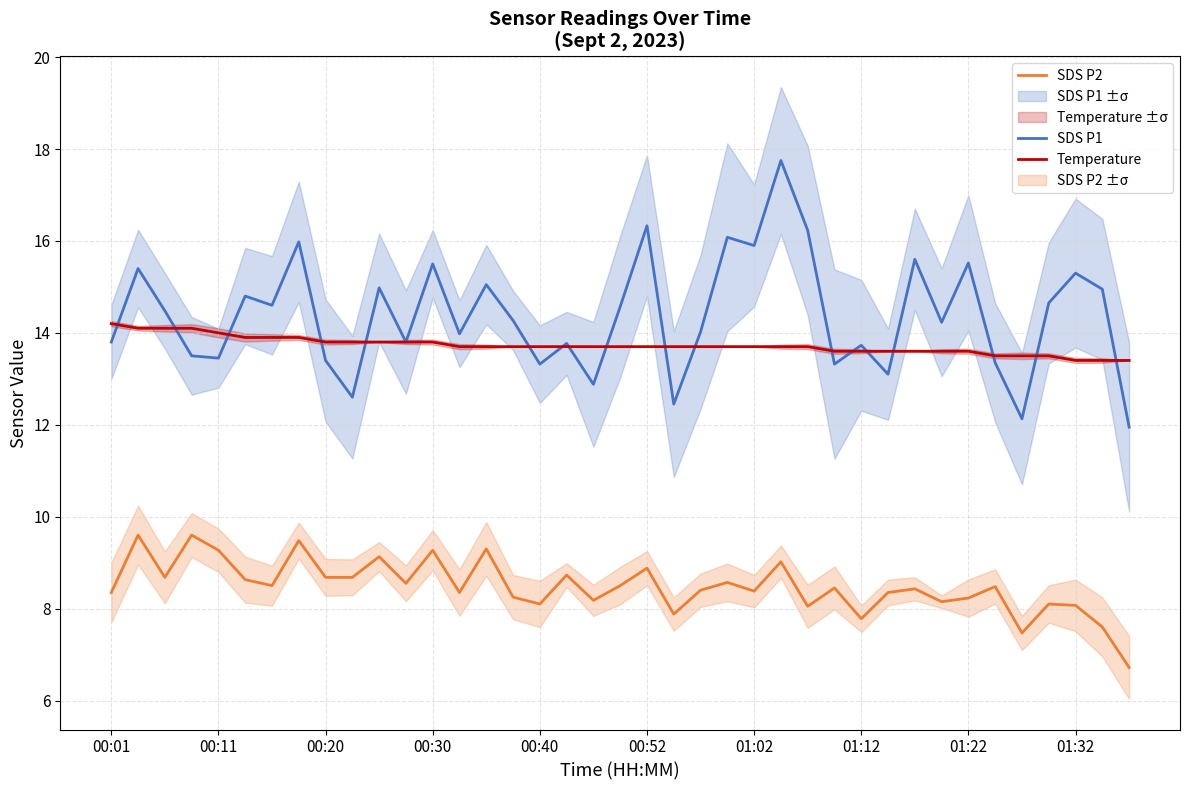

The value of SDS P2 at 22 is 12.1. True or false?

False